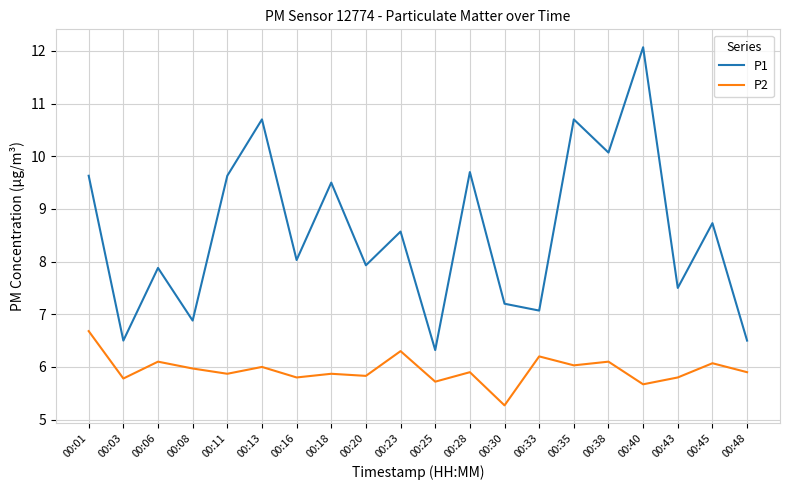

Which series has the largest range (max minus min)?

P1